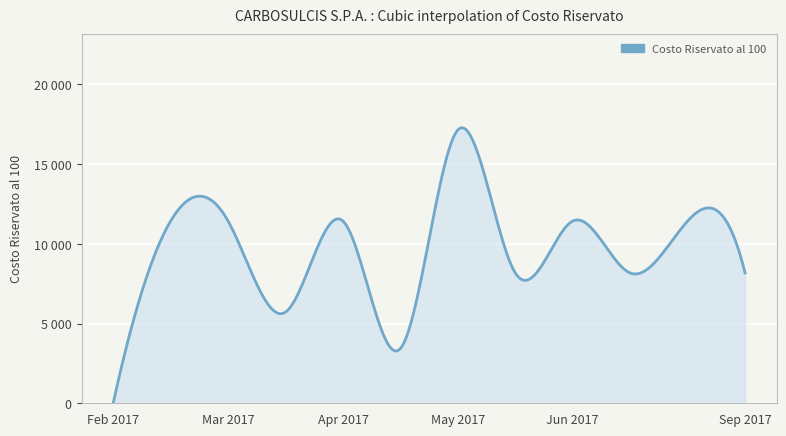

Does the chart have visible grid lines?

Yes